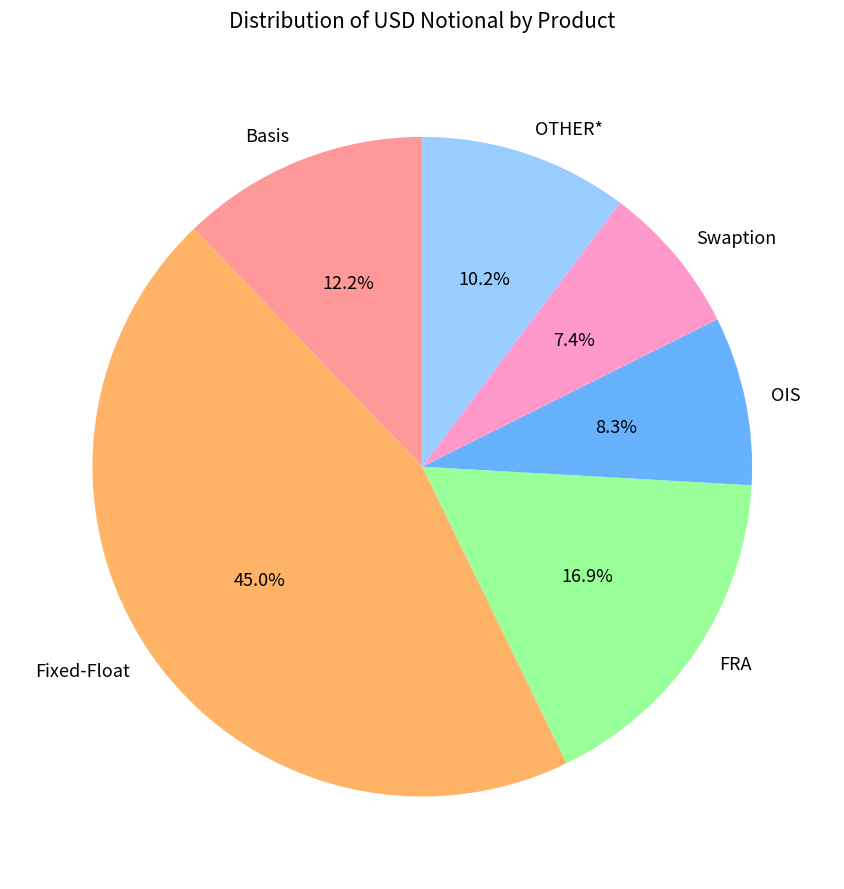

What is the ratio of the value at Basis to the value at Swaption?

1.6